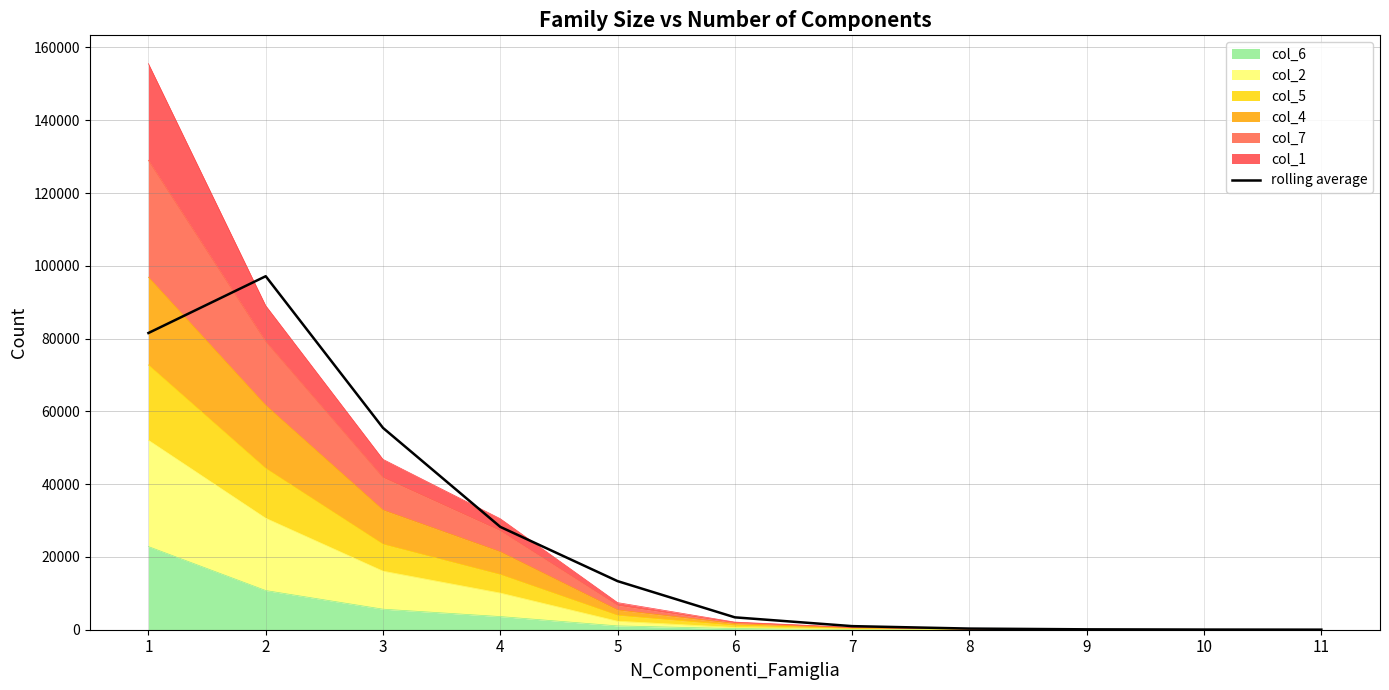

How many interior local peaks (higher than both neighbors) does the data have?

1